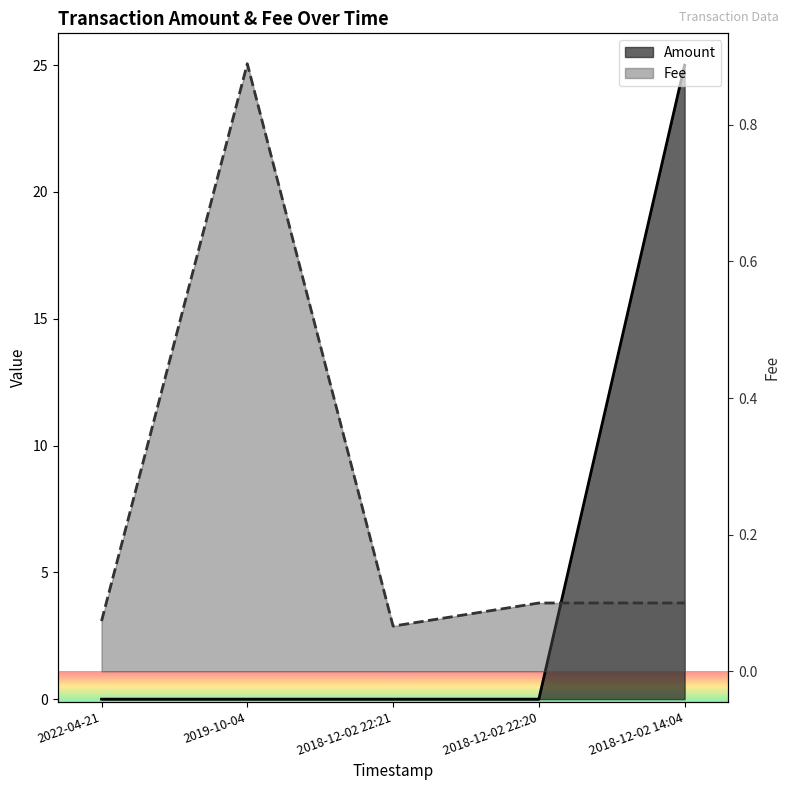

At 2019-10-04, list the series in order from smallest to largest.

Amount, Fee